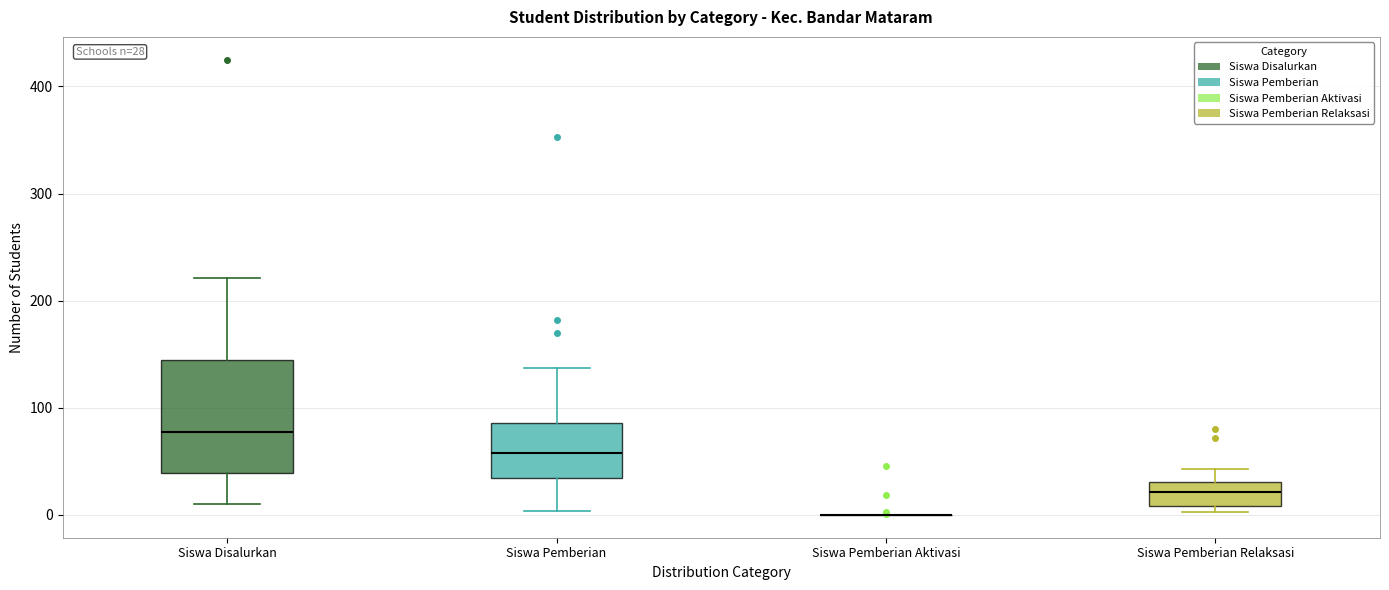

Comparing the boxes themselves (not the whiskers), which one is the tallest?

Siswa Disalurkan